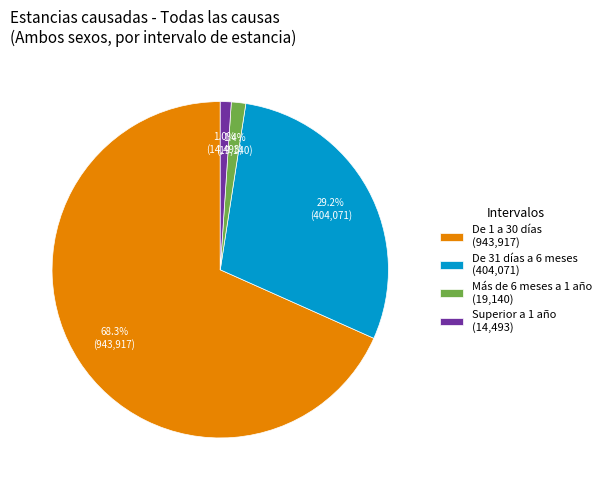

Which has a higher value, De 31 días a 6 meses (404,071) or Más de 6 meses a 1 año (19,140)?

De 31 días a 6 meses (404,071)